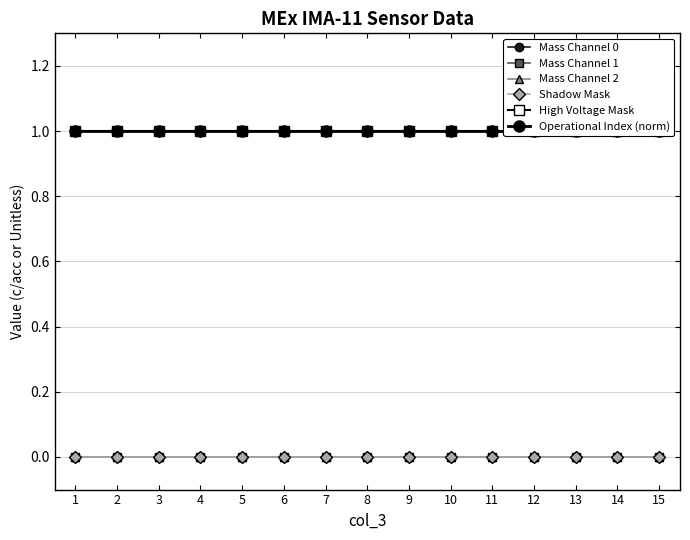

Reading right to left, what are all the values shown in this chart?

Mass Channel 0: 15=0	14=0	13=0	12=0	11=0	10=0	9=0	8=0	7=0	6=0	5=0	4=0	3=0	2=0	1=0
Mass Channel 1: 15=0	14=0	13=0	12=0	11=0	10=0	9=0	8=0	7=0	6=0	5=0	4=0	3=0	2=0	1=0
Mass Channel 2: 15=0	14=0	13=0	12=0	11=0	10=0	9=0	8=0	7=0	6=0	5=0	4=0	3=0	2=0	1=0
Shadow Mask: 15=0	14=0	13=0	12=0	11=0	10=0	9=0	8=0	7=0	6=0	5=0	4=0	3=0	2=0	1=0
High Voltage Mask: 15=1	14=1	13=1	12=1	11=1	10=1	9=1	8=1	7=1	6=1	5=1	4=1	3=1	2=1	1=1
Operational Index (norm): 15=1	14=1	13=1	12=1	11=1	10=1	9=1	8=1	7=1	6=1	5=1	4=1	3=1	2=1	1=1